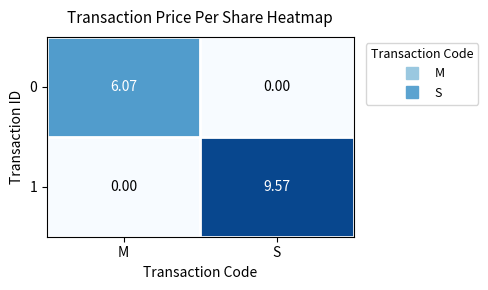

List the labels in order of 0 value, smallest first.

S, M